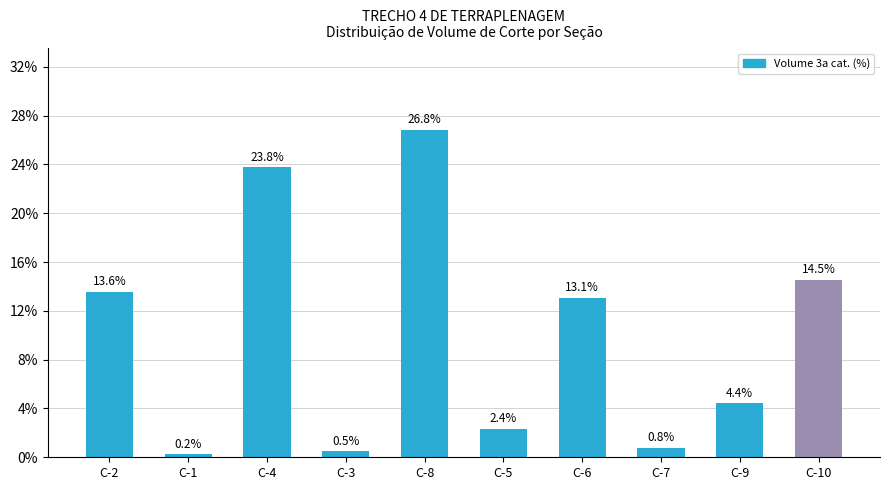

Which label corresponds to the smallest value in the chart?

C-1